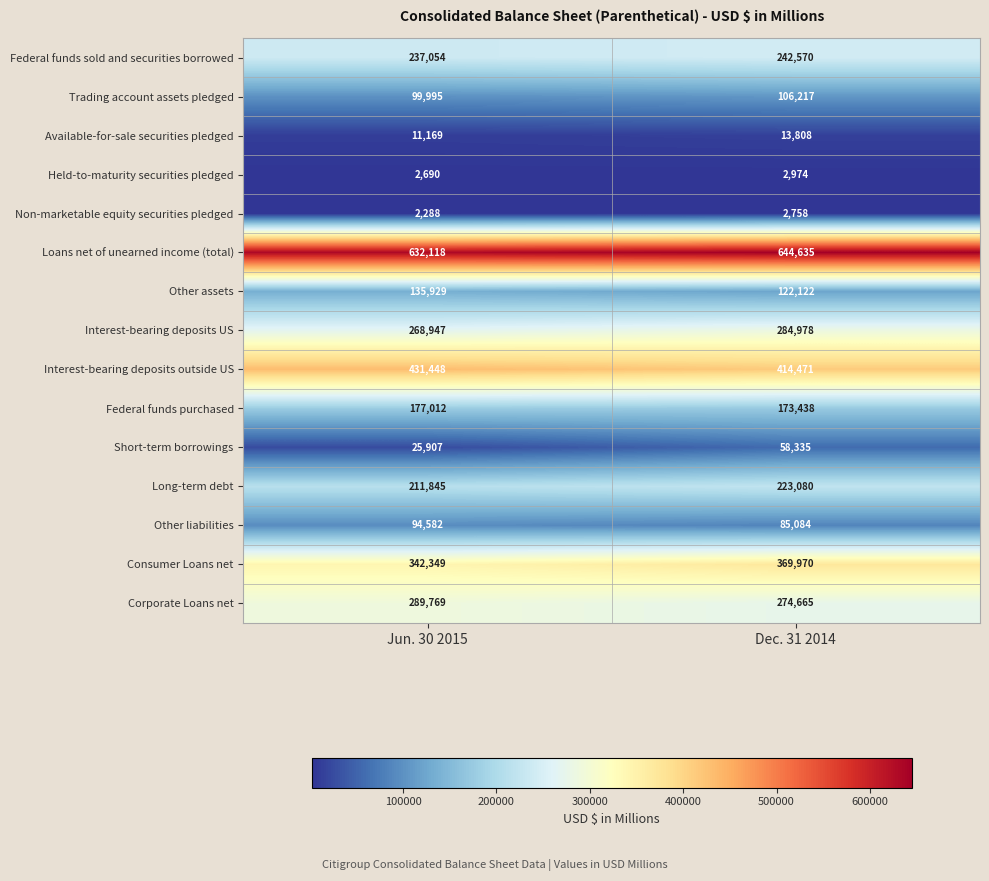

How many series are shown in this chart?

15